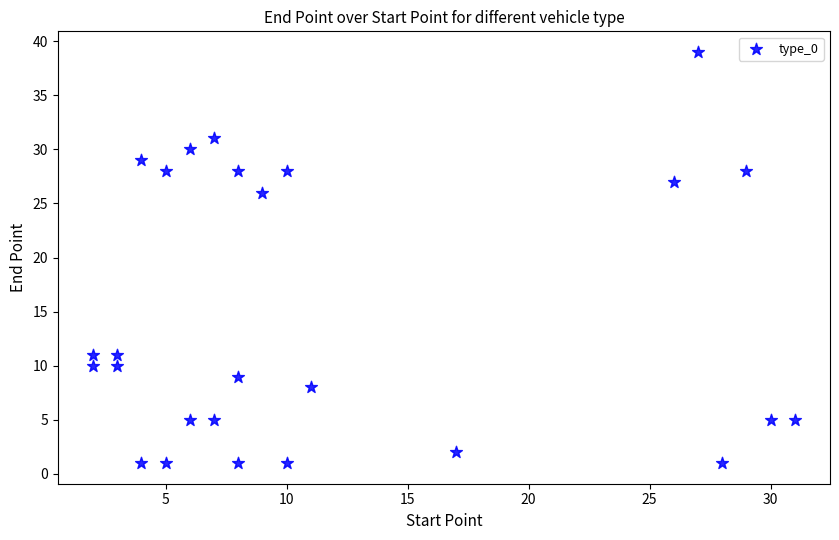

What Y value in the scatter plot is closest to 20?

26